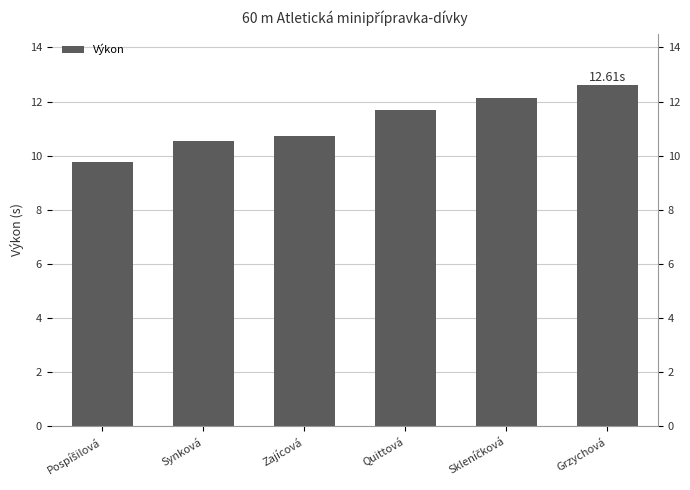

The chart shows a value of 12.6 at Grzychová. True or false?

True